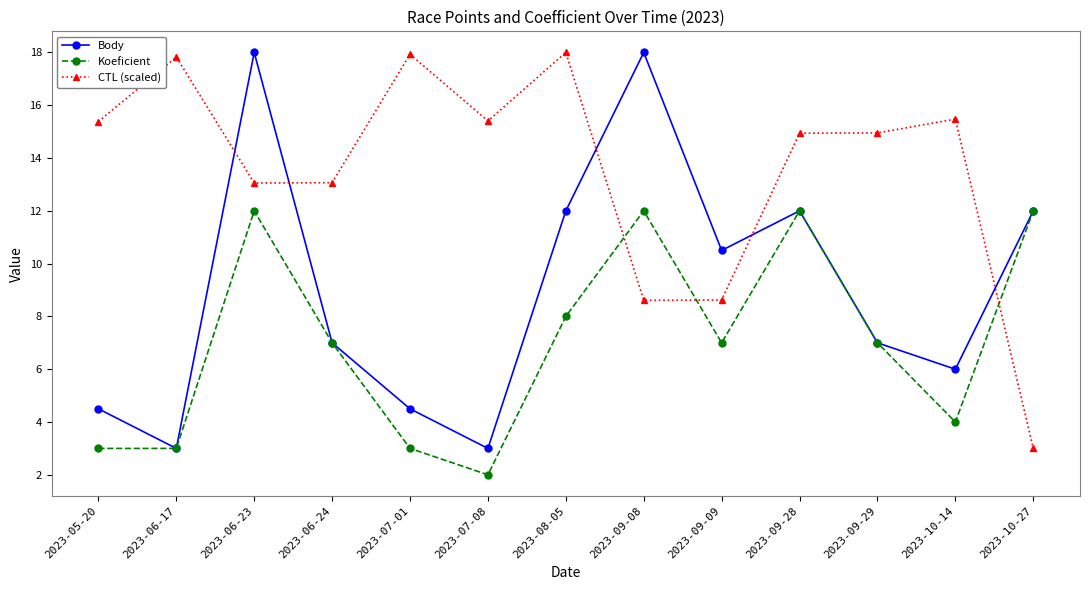

How many interior local peaks does the Body series have?

3